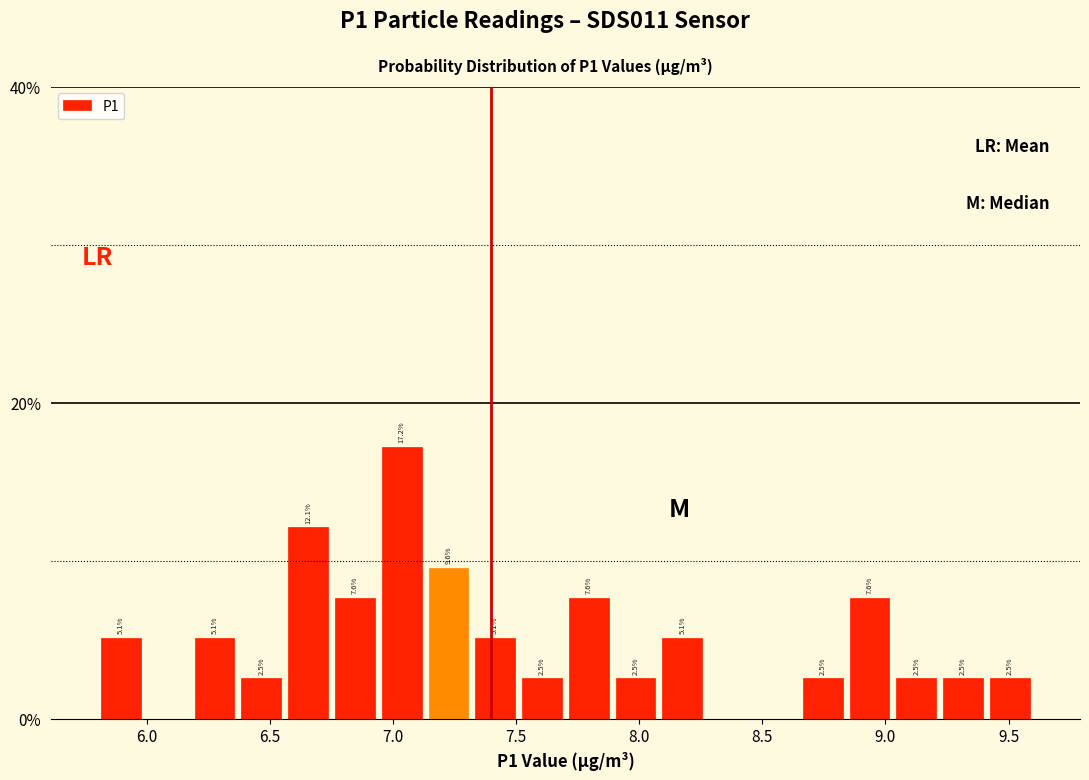

Around what value on the x-axis is the tallest bar? Give the approximate position of its centre, as read against the axis.

7.05